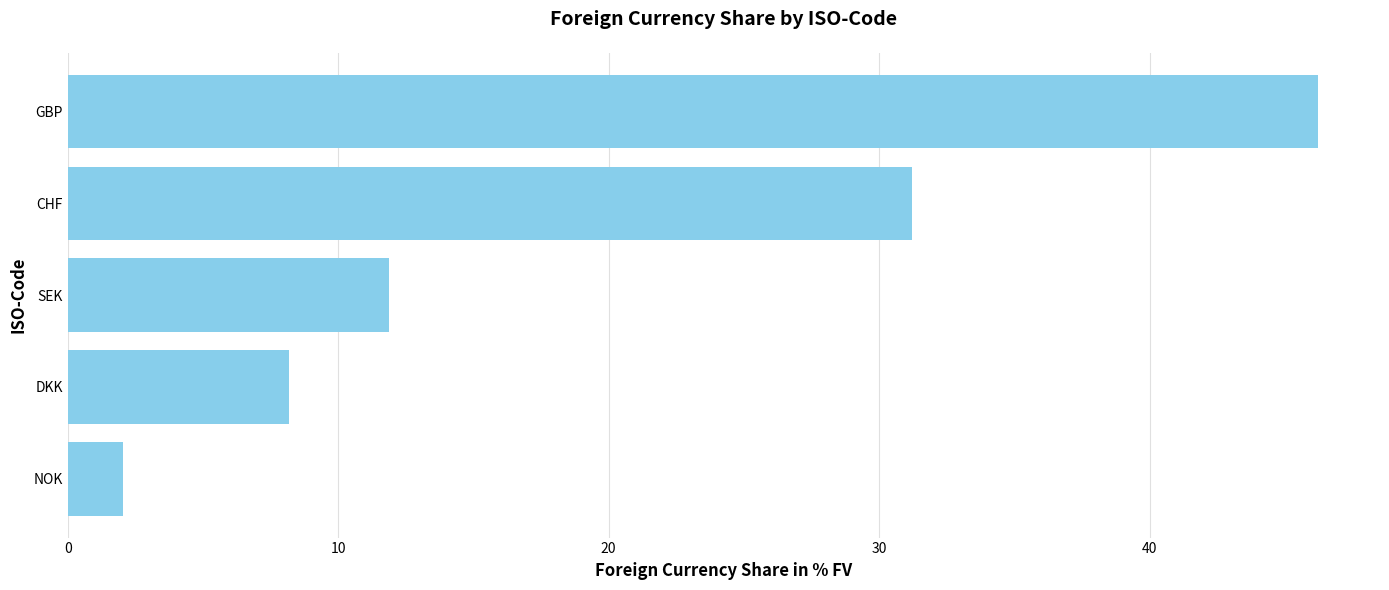

What is the maximum value shown in the chart?

46.2